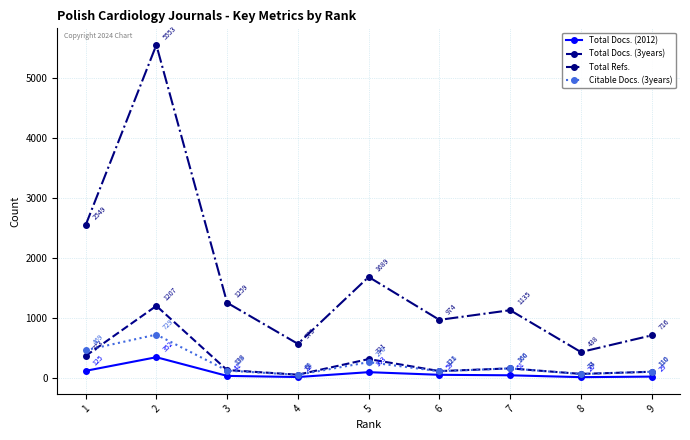

Which label corresponds to the largest value in the chart?

2